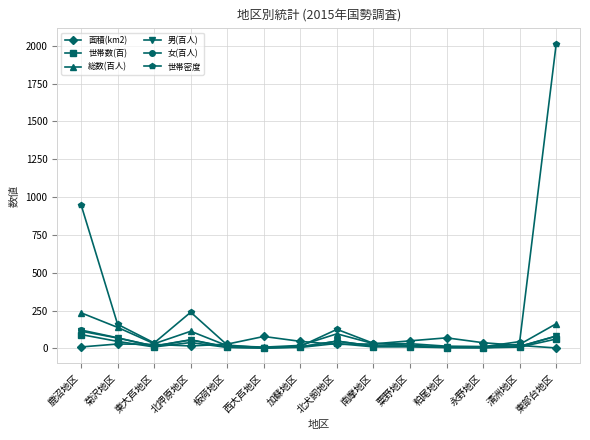

The 世帯数(百) series shows 5.0 at 粕尾地区. True or false?

True